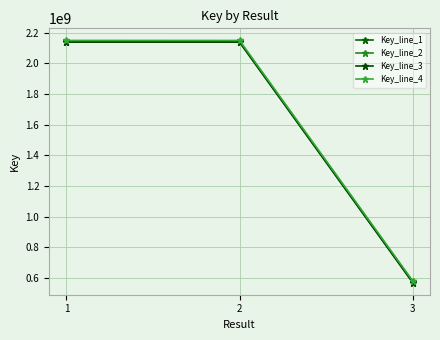

Is the value of Key_line_2 at 1 greater than the value of Key_line_3 at 3?

Yes